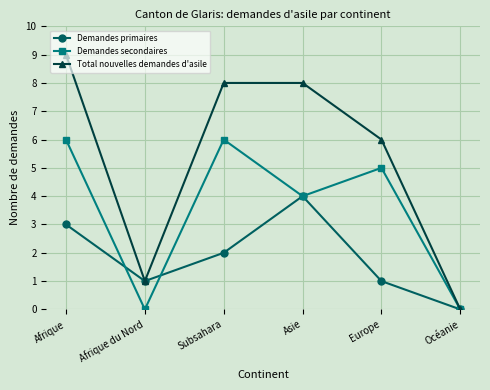

Reading left to right, list all the values displayed in this chart.

Demandes primaires: 3	1	2	4	1	0
Demandes secondaires: 6	0	6	4	5	0
Total nouvelles demandes d'asile: 9	1	8	8	6	0